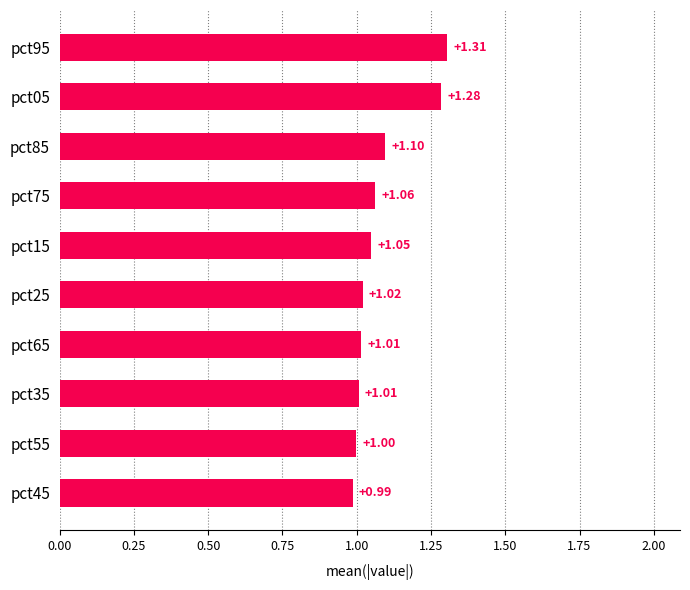

Between pct05 and pct75, which is larger?

pct05